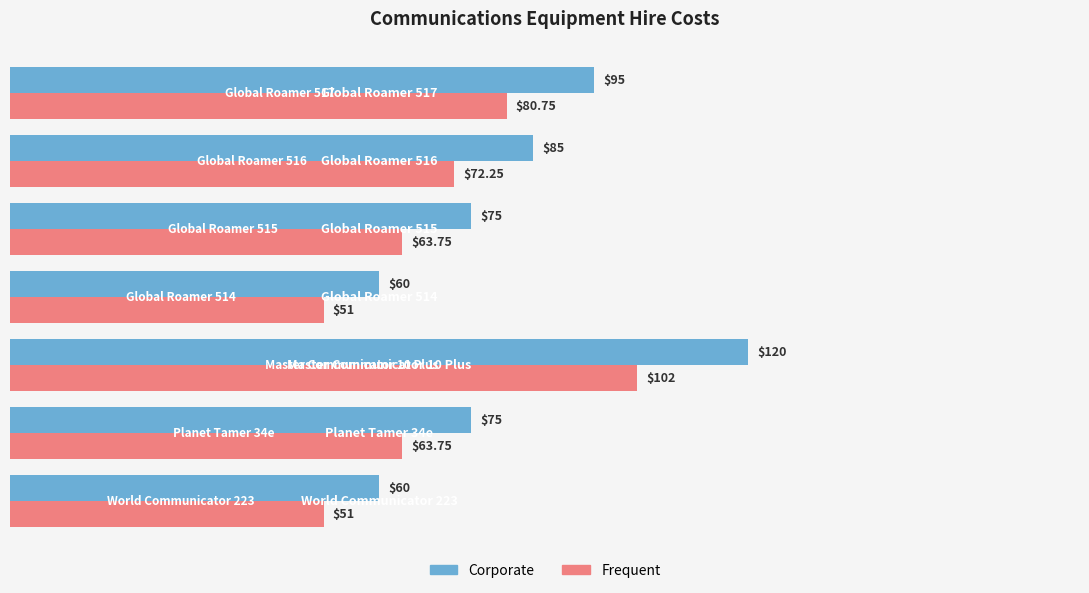

How many values in the Frequent series exceed 63?

5